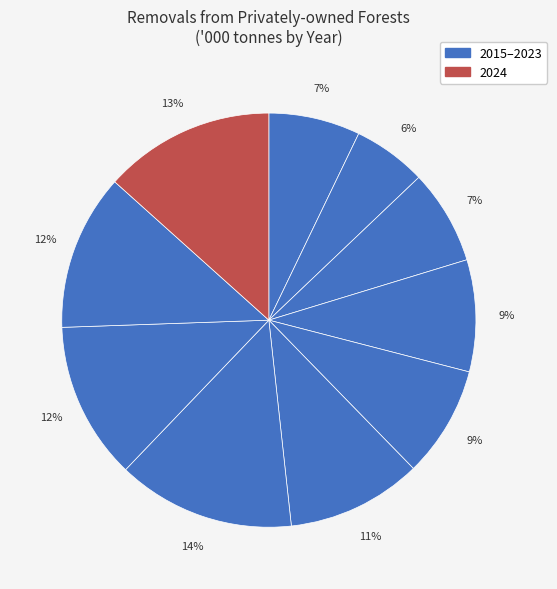

To the nearest percent, what is the average slice percentage?

10%